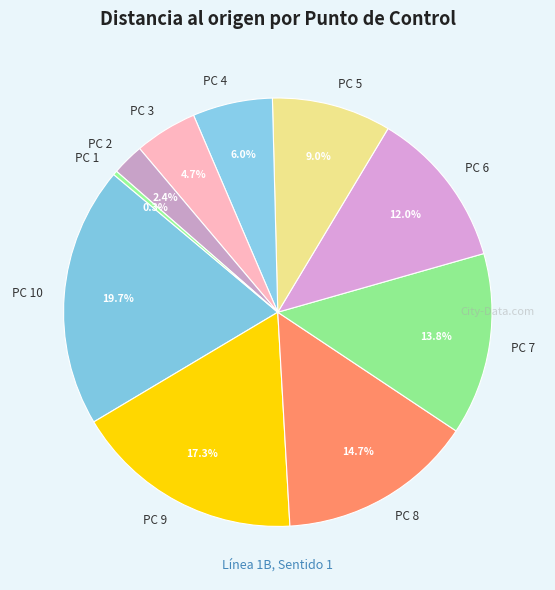

Is there a majority slice in this chart?

No